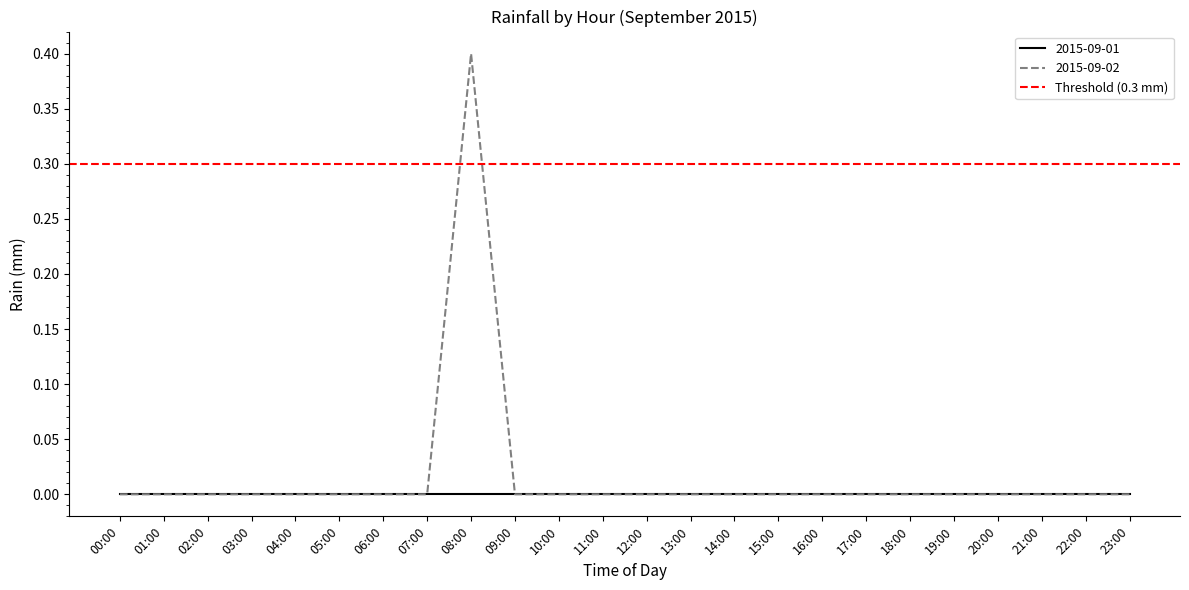

What is the label of the 2nd point from the left?

01:00